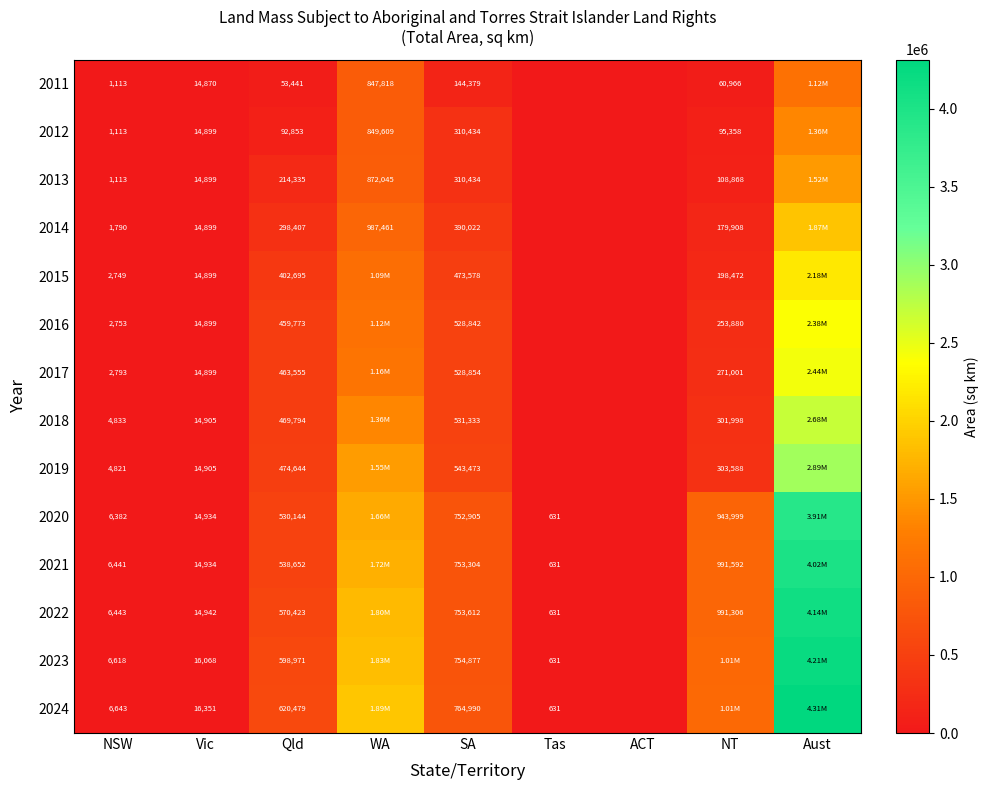

Which label corresponds to the smallest value in the chart?

Tas